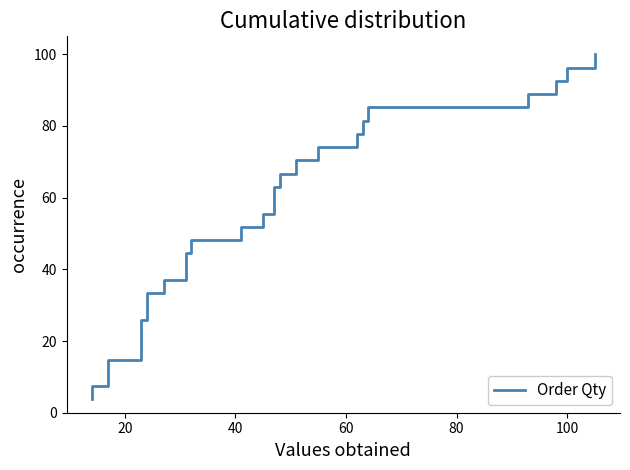

Does the chart have visible grid lines?

No